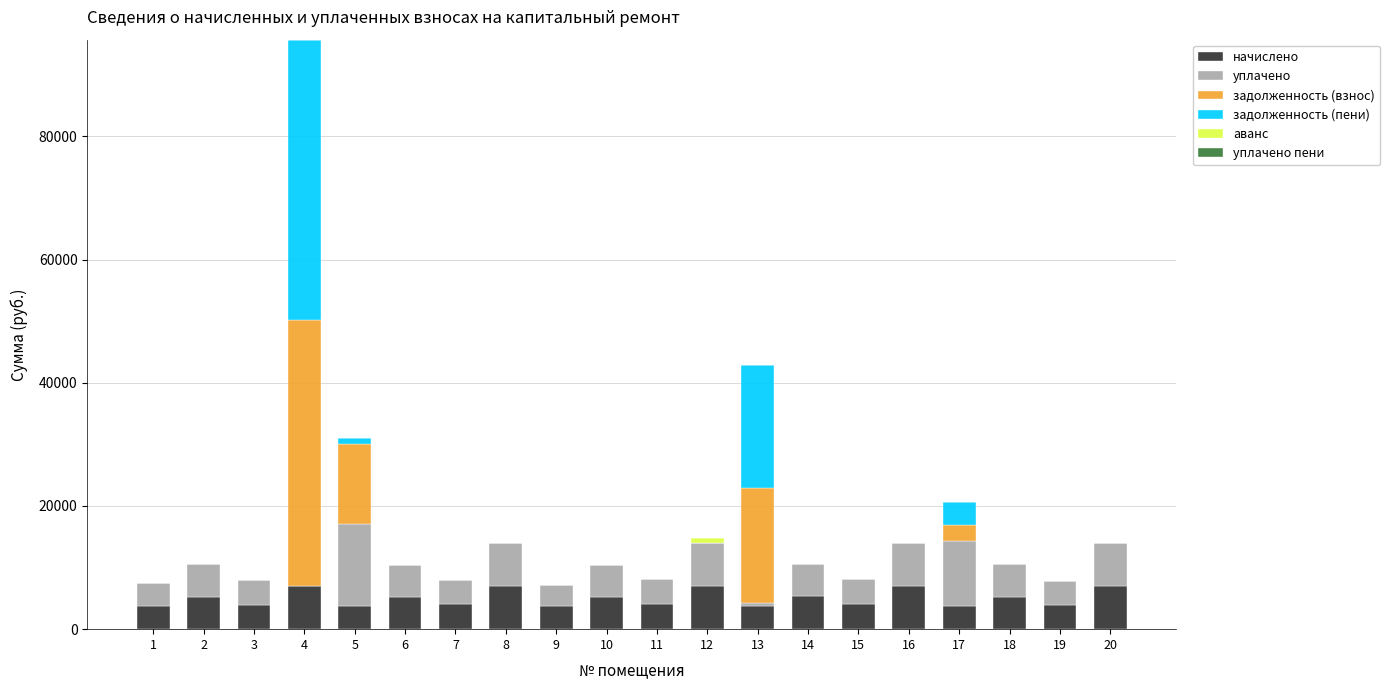

What is the total value across all series at 17?

20630.2